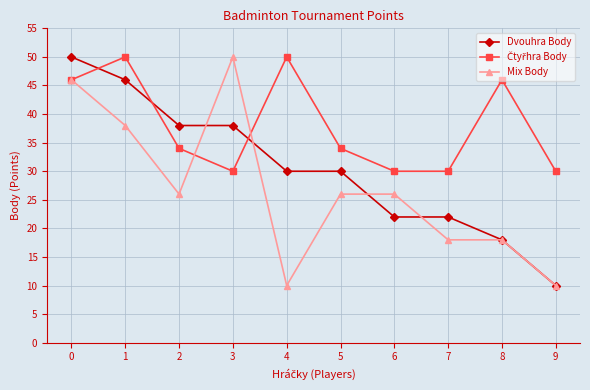

Is it true that Mix Body equals 8 at 6?

False